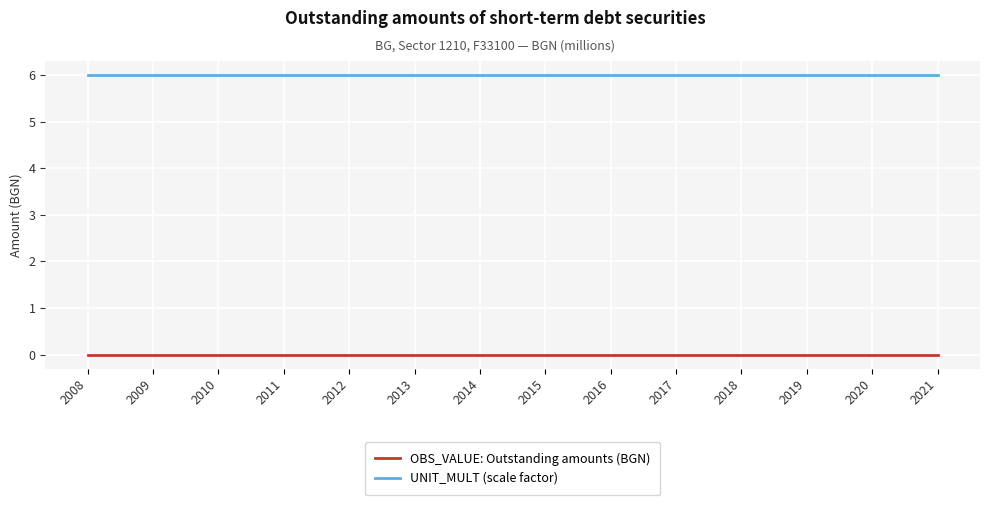

Reading left to right, what are all the values shown in this chart?

OBS_VALUE: Outstanding amounts (BGN): 0	0	0	0	0	0	0	0	0	0	0	0	0	0
UNIT_MULT (scale factor): 6	6	6	6	6	6	6	6	6	6	6	6	6	6